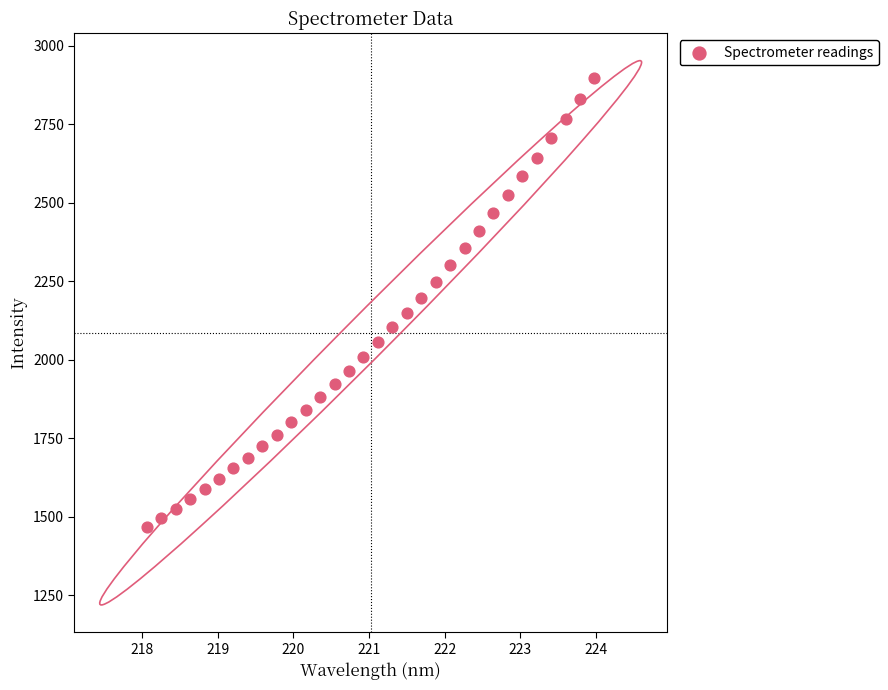

What is the range of X values (max minus min)?

5.9